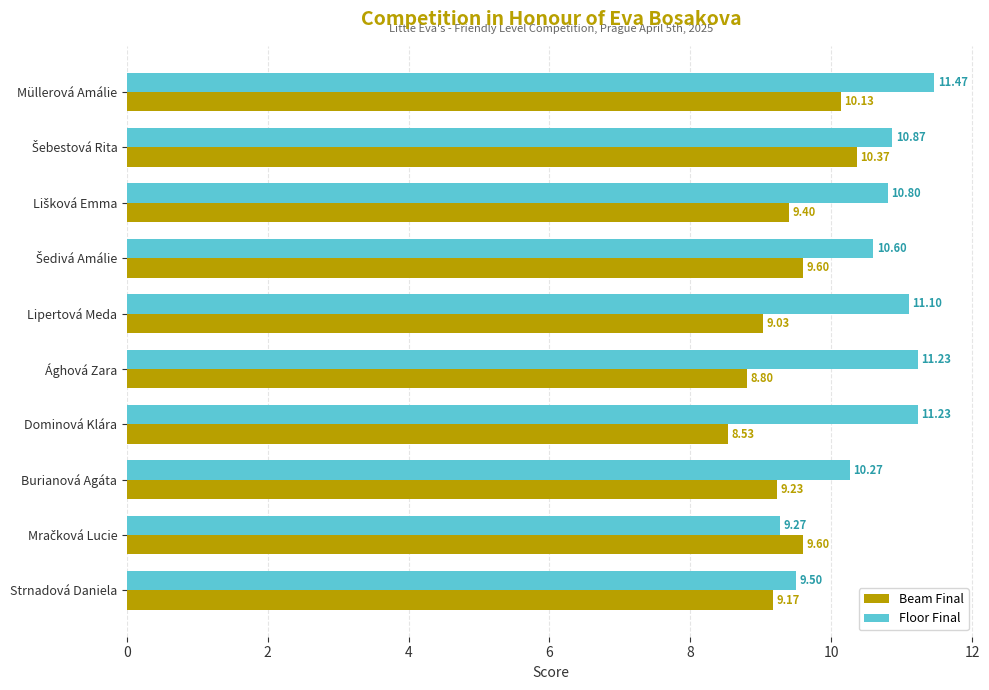

At which category is the sum across all series the highest?

Müllerová Amálie